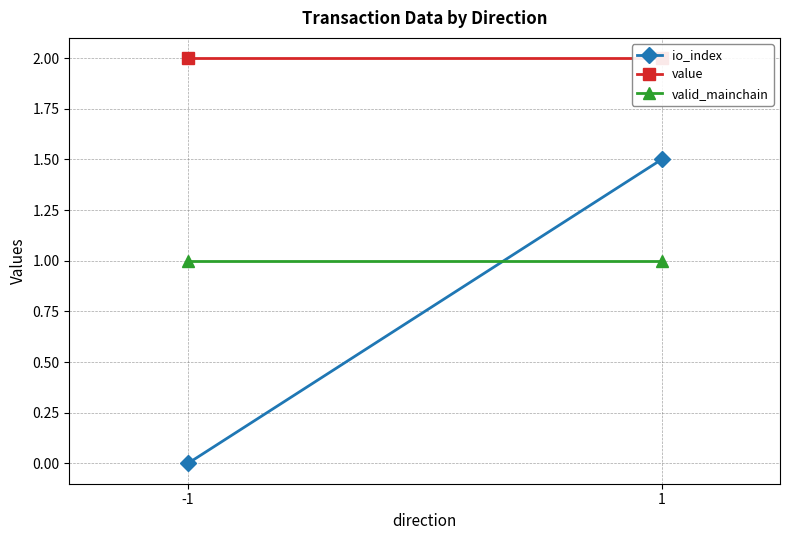

Is the value of io_index at 1 greater than the value of value at 1?

No